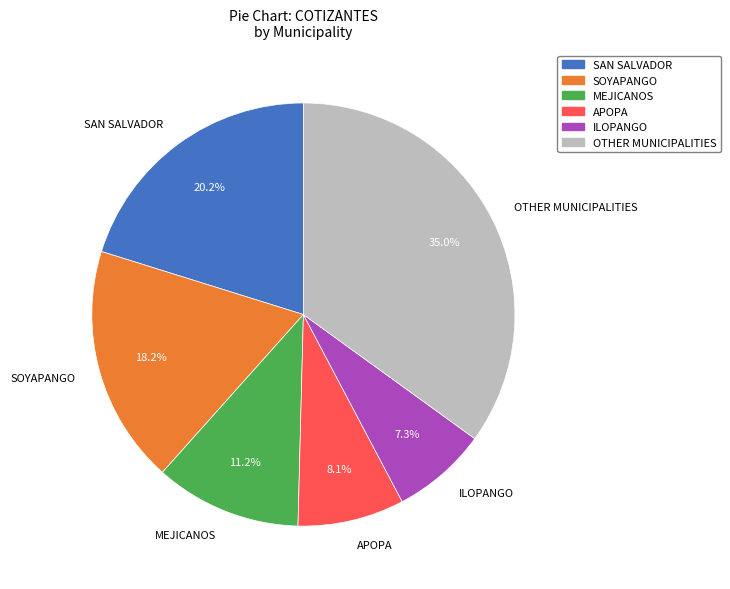

Approximately how many times larger is the value at OTHER MUNICIPALITIES compared to APOPA?

4.3